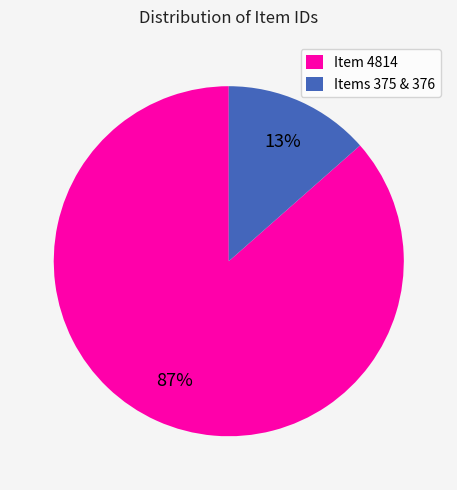

True or false: Items 375 & 376 accounts for 4% of the total.

False